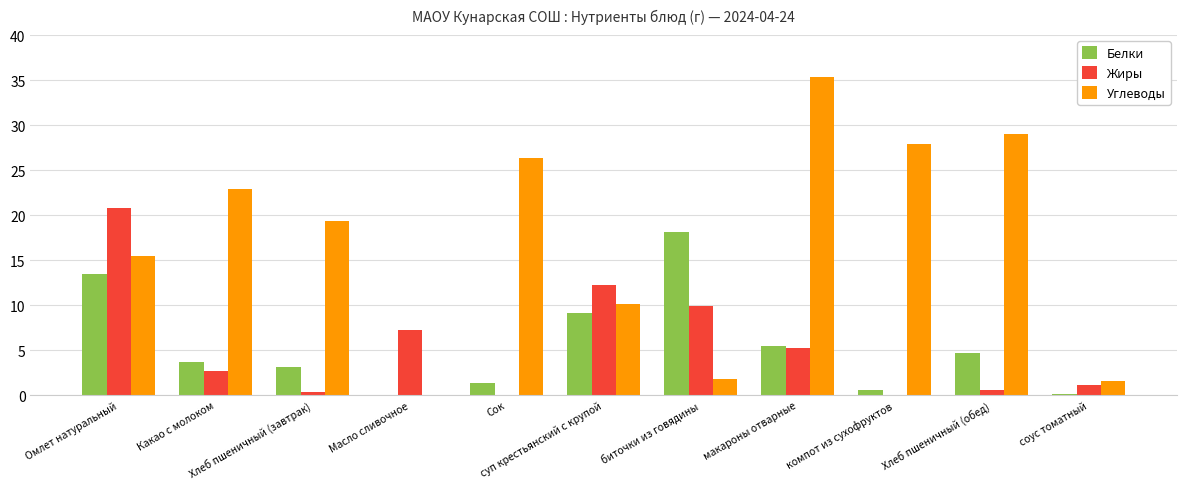

What is the maximum value for Белки?

18.2